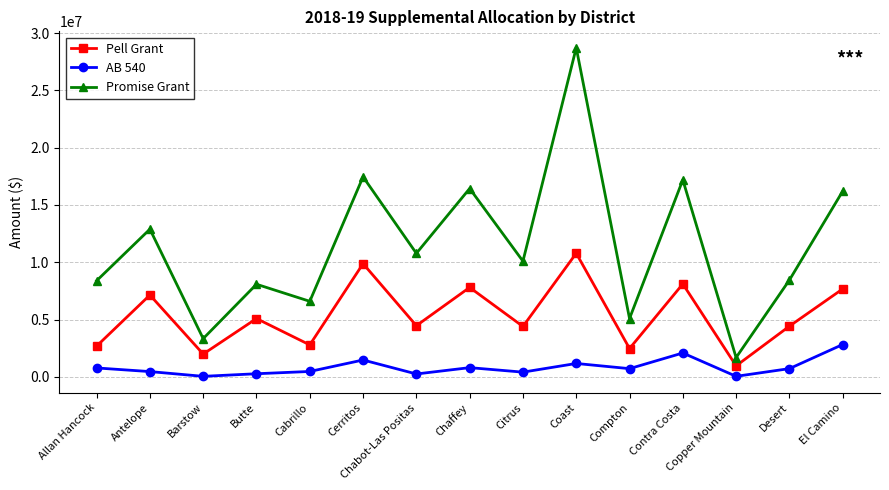

What is the sum of all Promise Grant values?

171434855